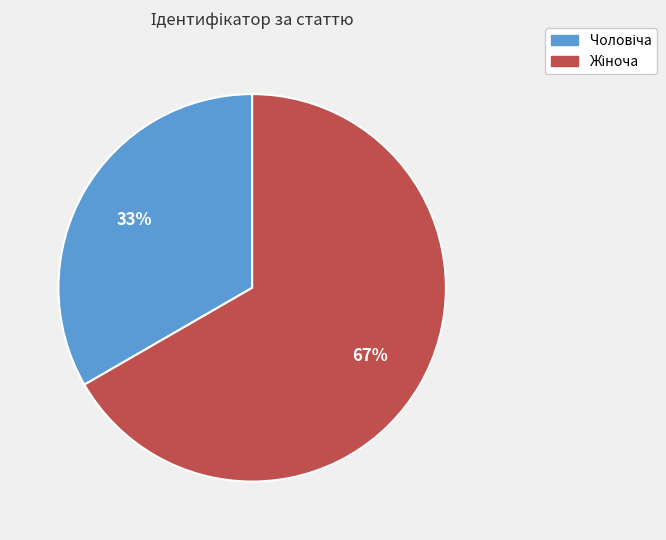

Is there a majority slice in this chart?

Yes